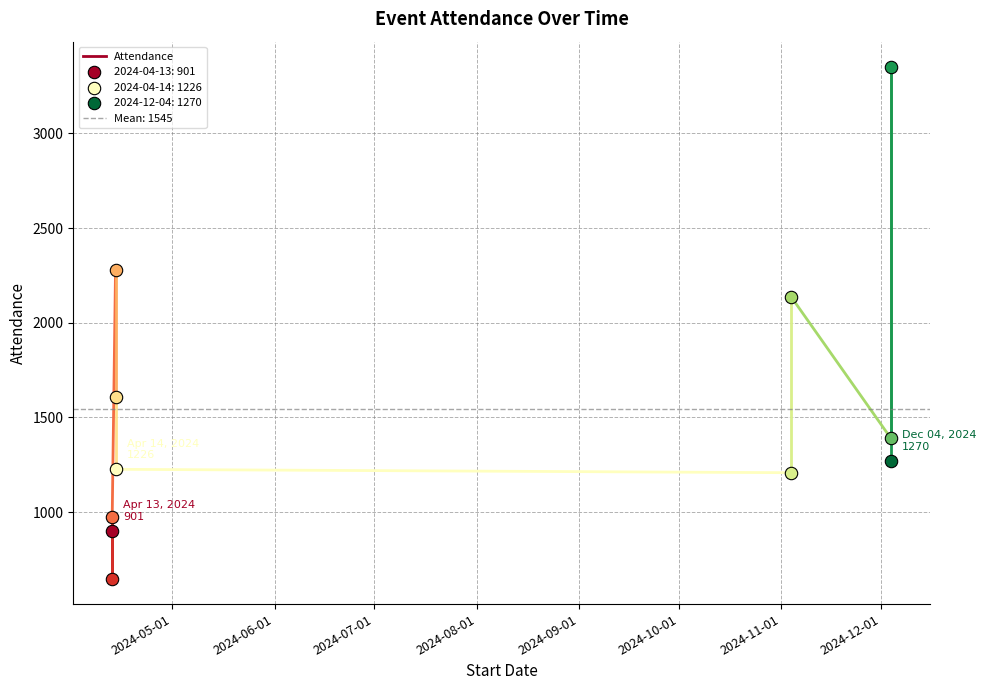

What is the change in value from 2024-05-01 to 2024-06-01?

-252